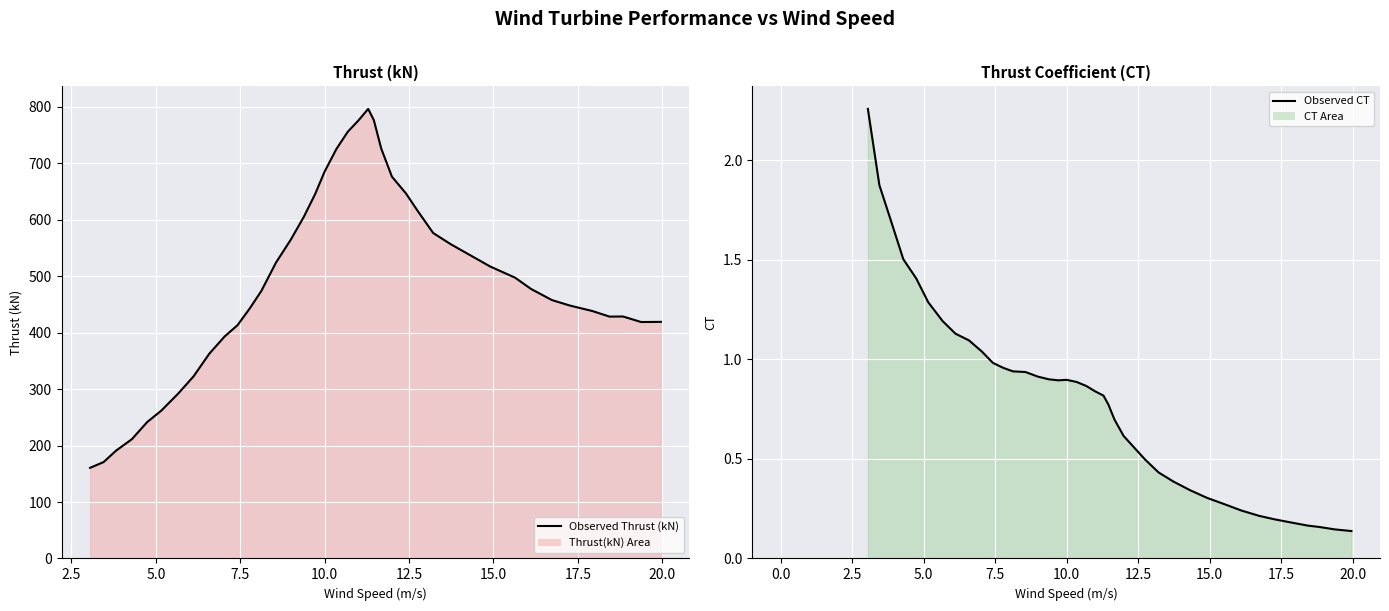

Does the chart display data point markers on the line(s)?

No